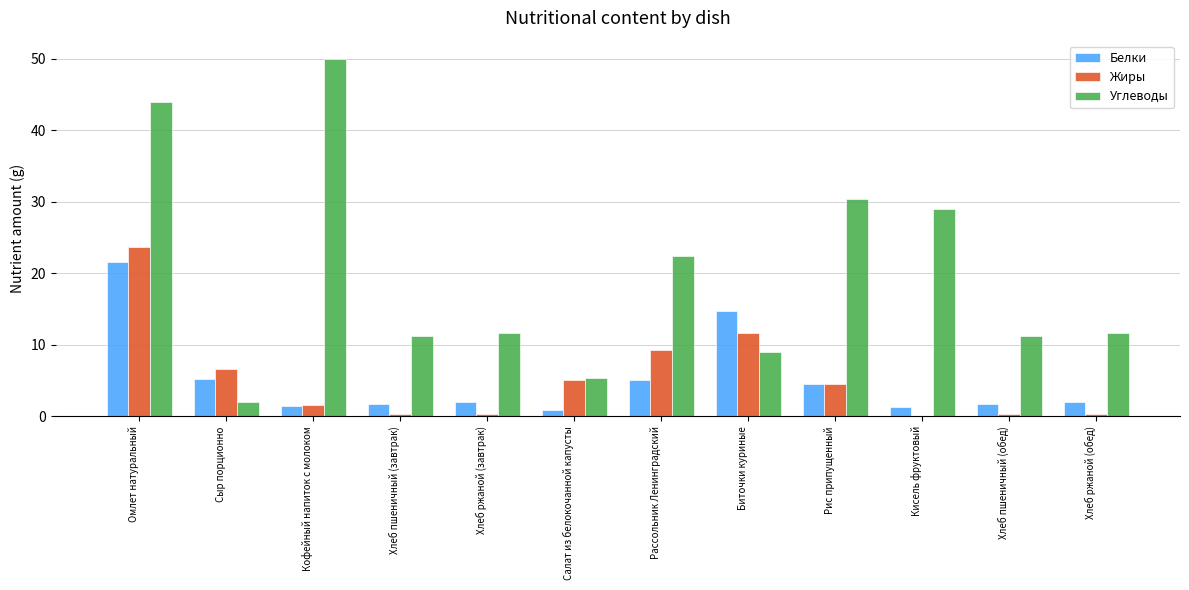

Which series has the largest total across all categories?

Углеводы